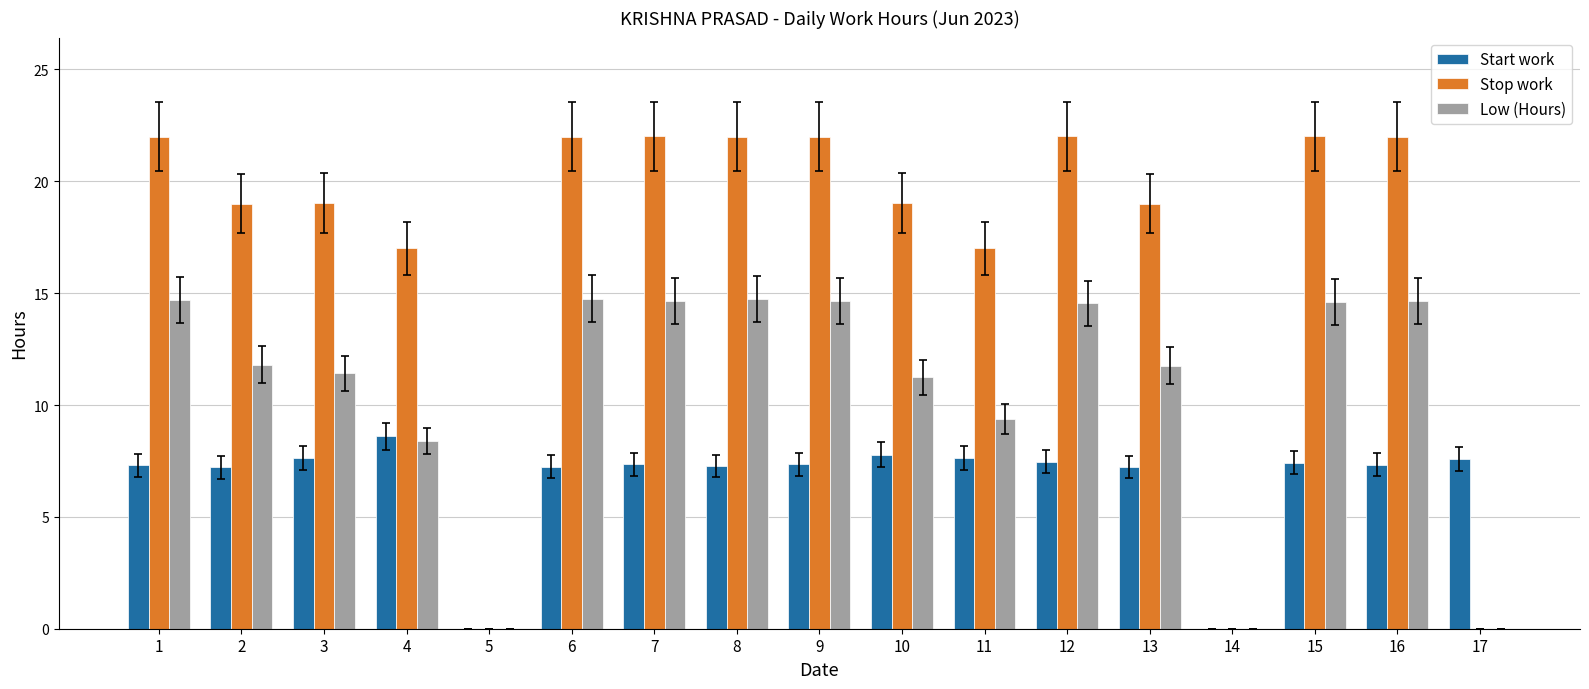

How many data points does each series have?

17